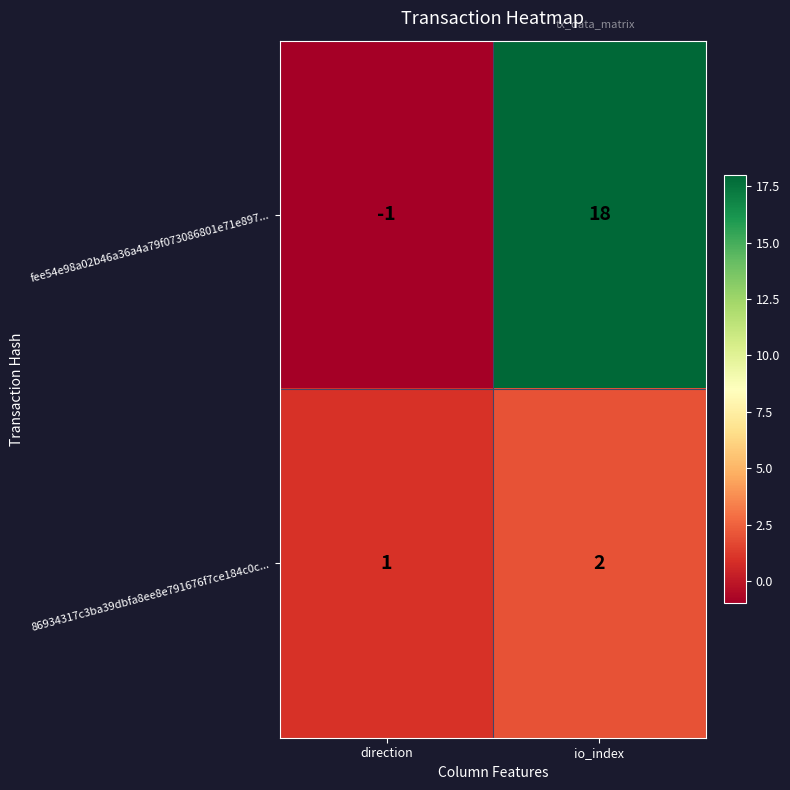

Reading right to left, list all the values displayed in this chart.

fee54e98a02b46a36a4a79f073086801e71e897...: 18	-1
86934317c3ba39dbfa8ee8e791676f7ce184c0c...: 2	1